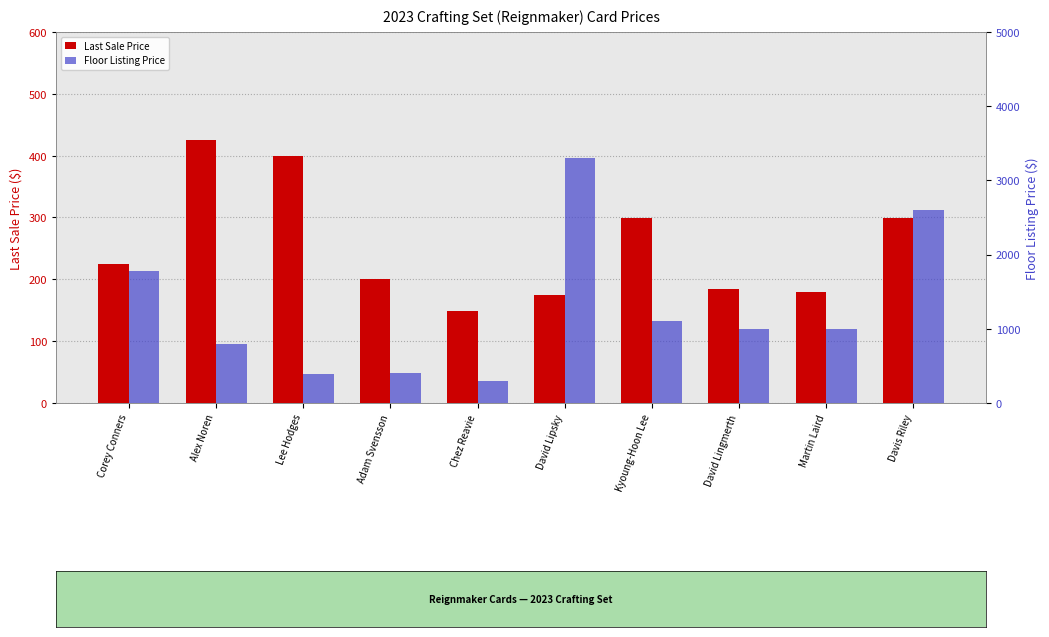

Which series has the largest total across all categories?

Floor Listing Price